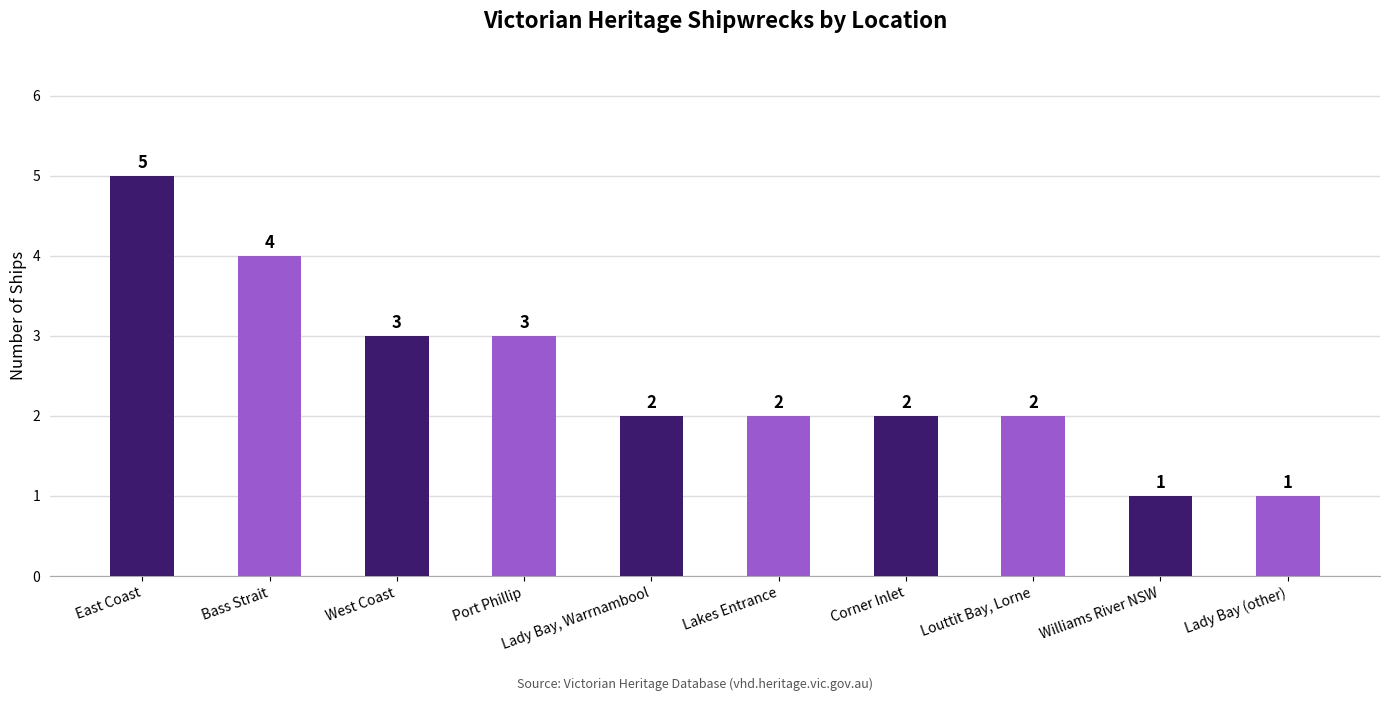

Reading left to right, list all the values displayed in this chart.

5	4	3	3	2	2	2	2	1	1